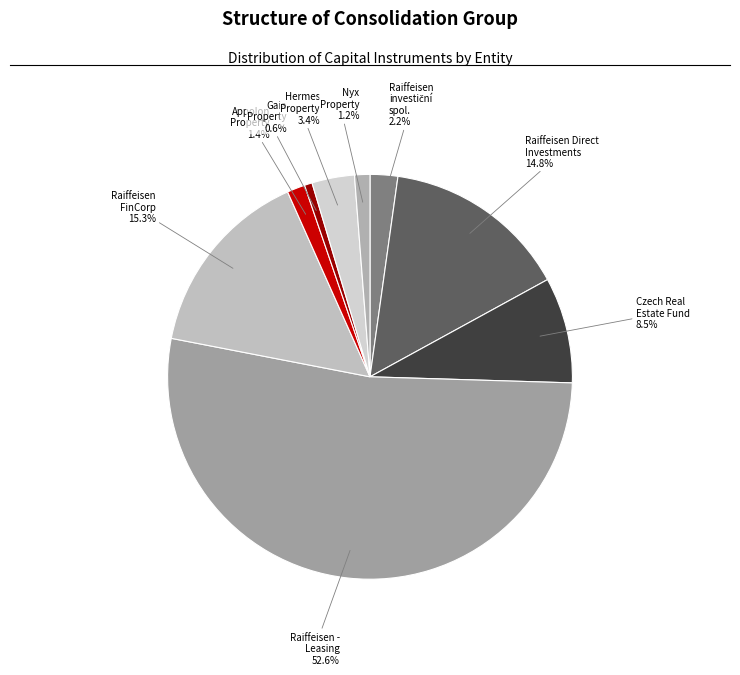

What is the smallest slice in the pie chart?

Gaia Property, s.r.o.